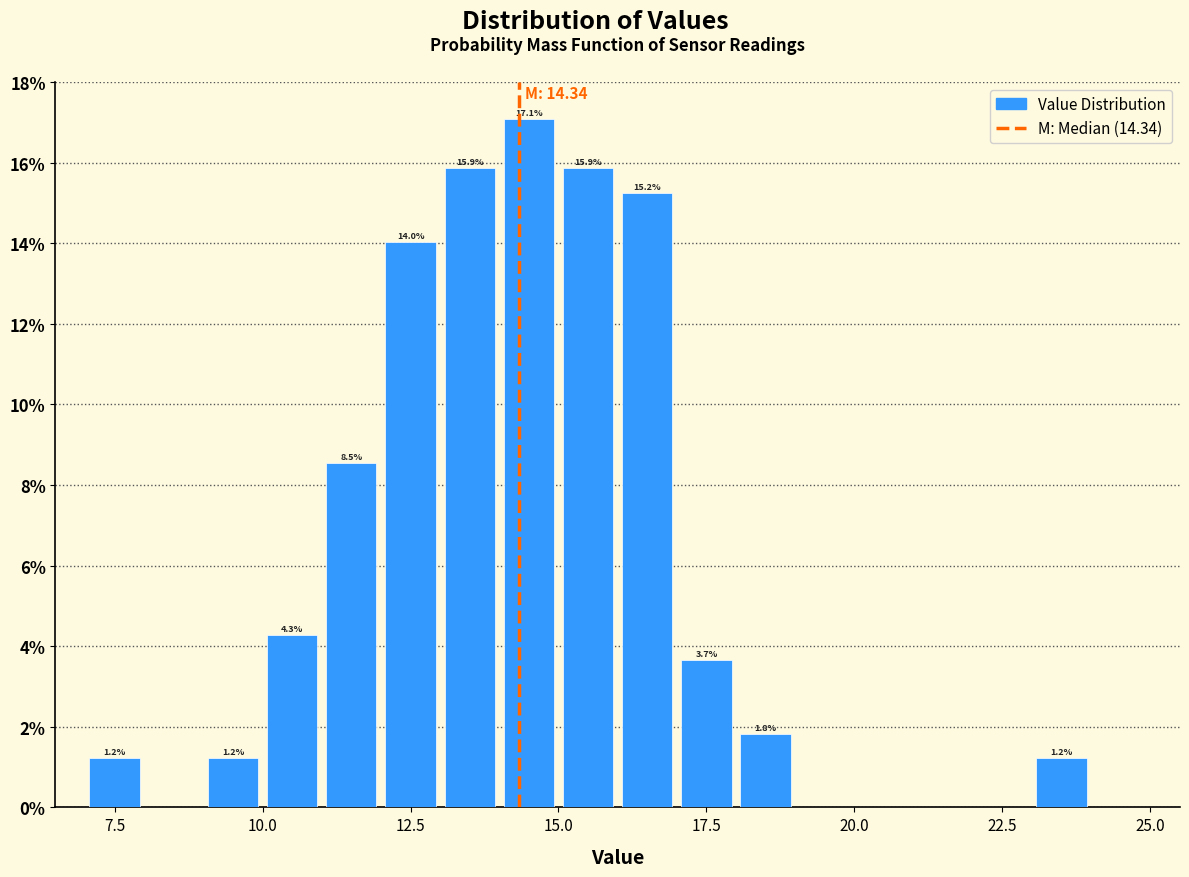

Read against the x-axis, roughly where is the centre of the tallest bar?

14.5